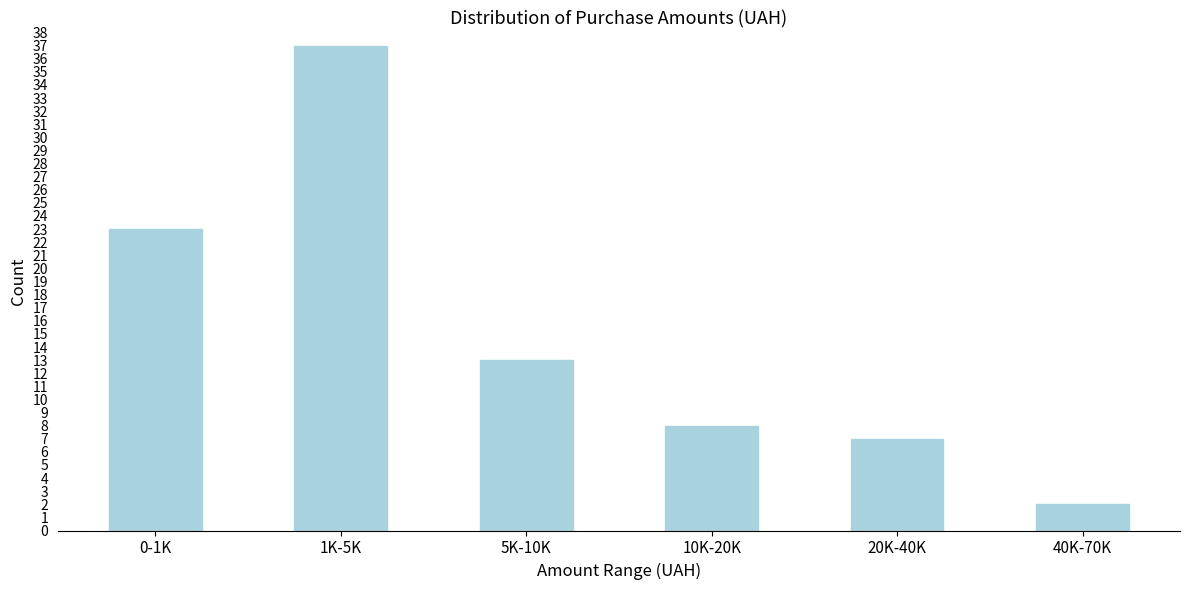

Reading left to right, transcribe all the data shown in this chart.

0-1K=23	1K-5K=37	5K-10K=13	10K-20K=8	20K-40K=7	40K-70K=2